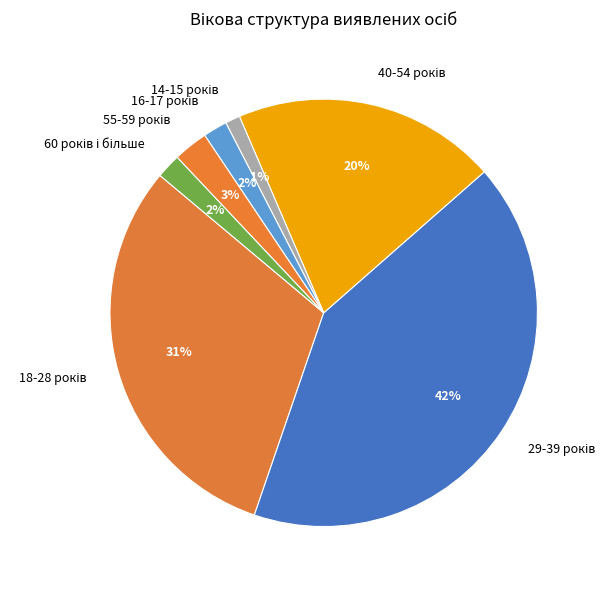

To the nearest percent, what is the average slice percentage?

14%